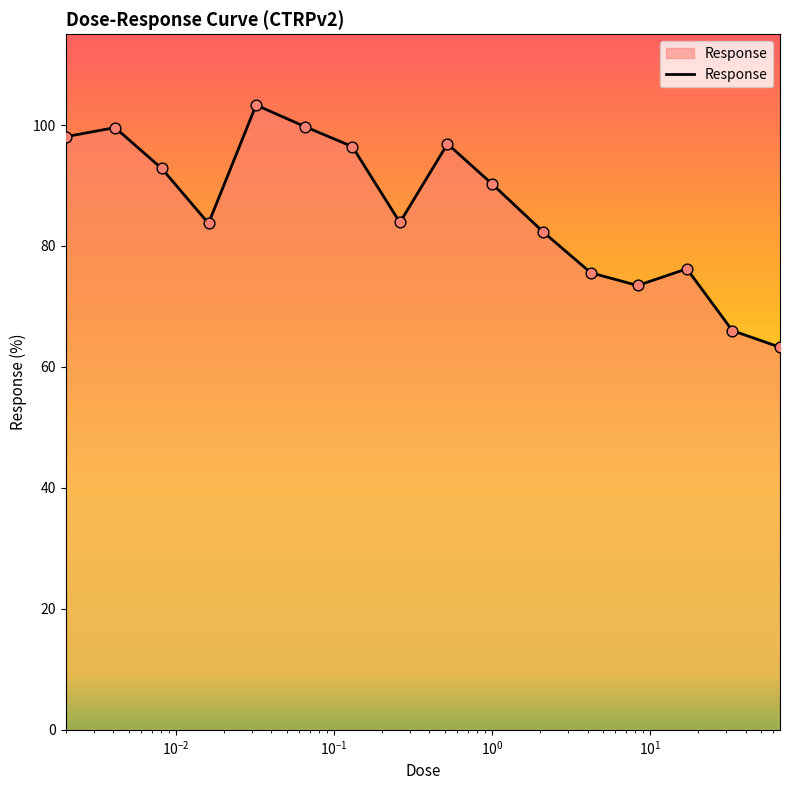

What is the maximum value shown in the chart?

103.3